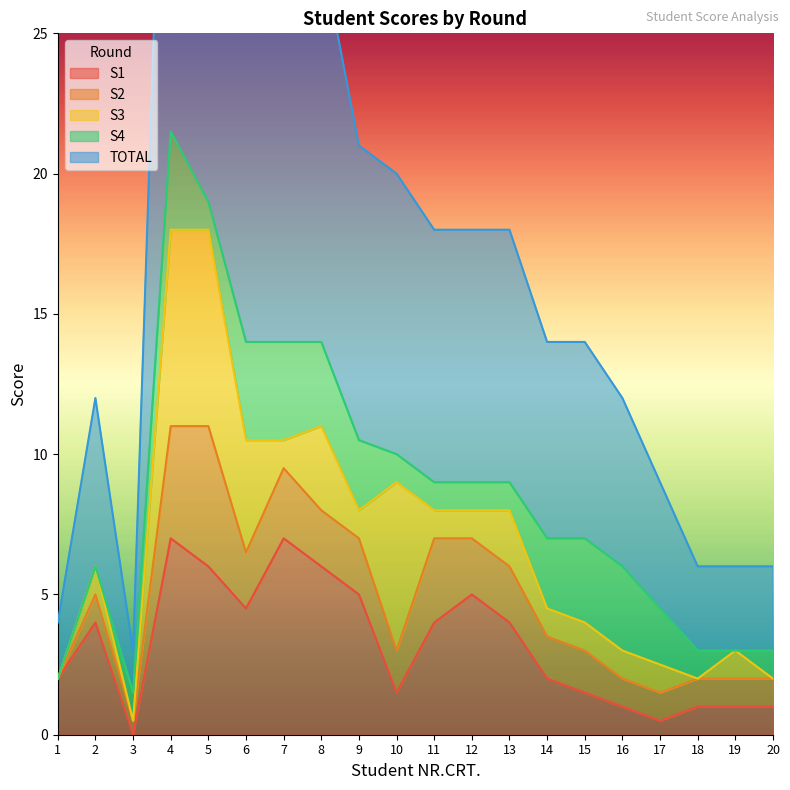

Which series has the largest total across all categories?

TOTAL